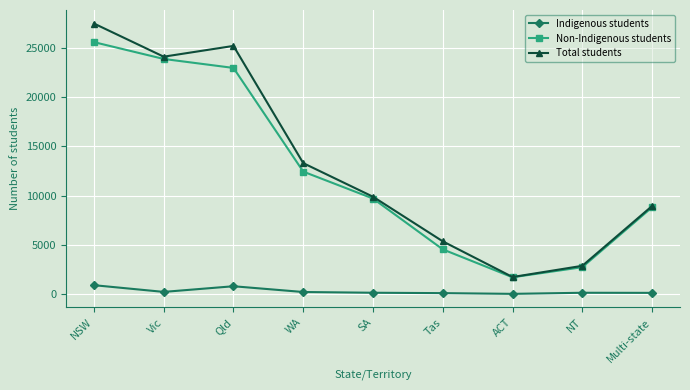

Which category has the highest value across all series?

NSW